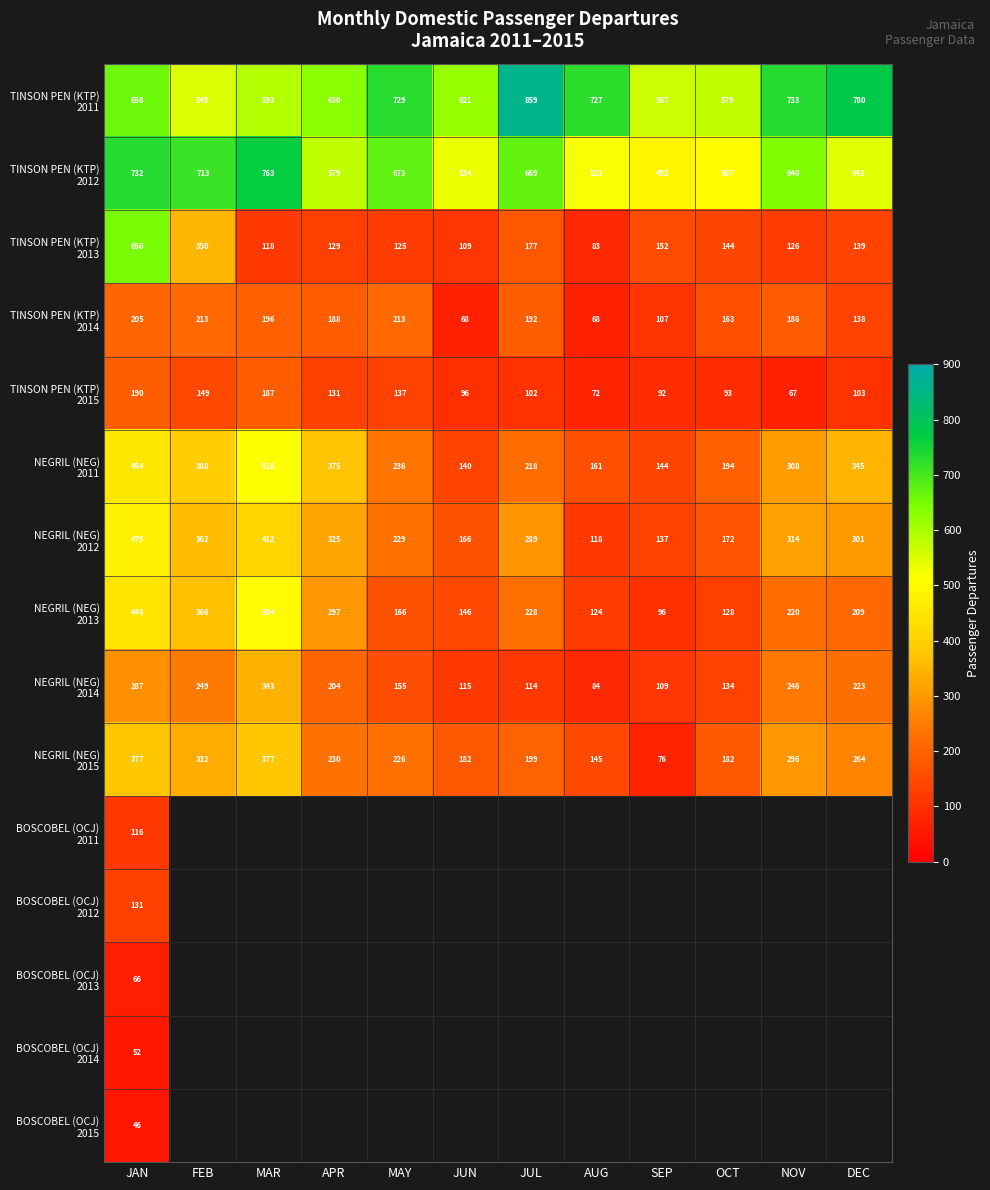

At which category is the sum across all series the highest?

JAN